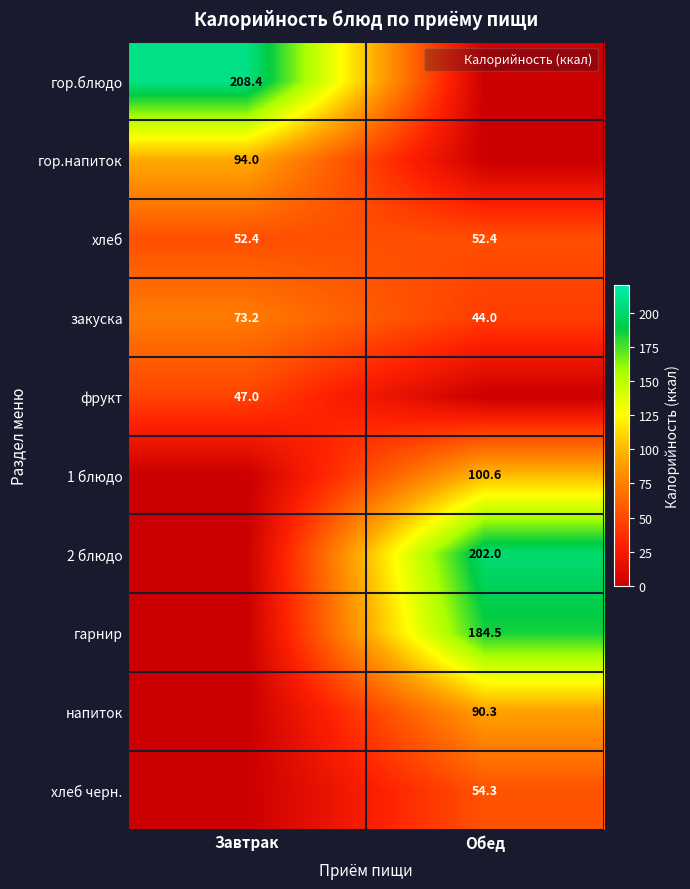

How many distinct data groups are displayed?

10